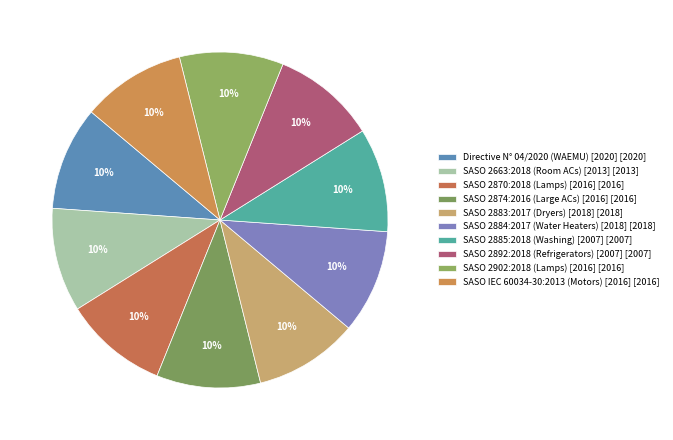

True or false: SASO 2874:2016 (Large ACs) [2016] accounts for 15% of the total.

False